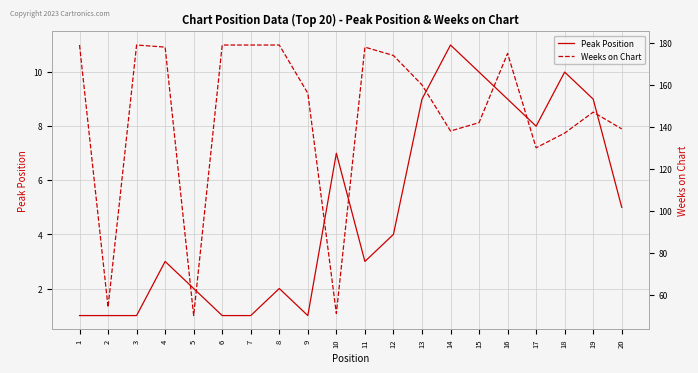

At how many categories does at least one series exceed 171?

9